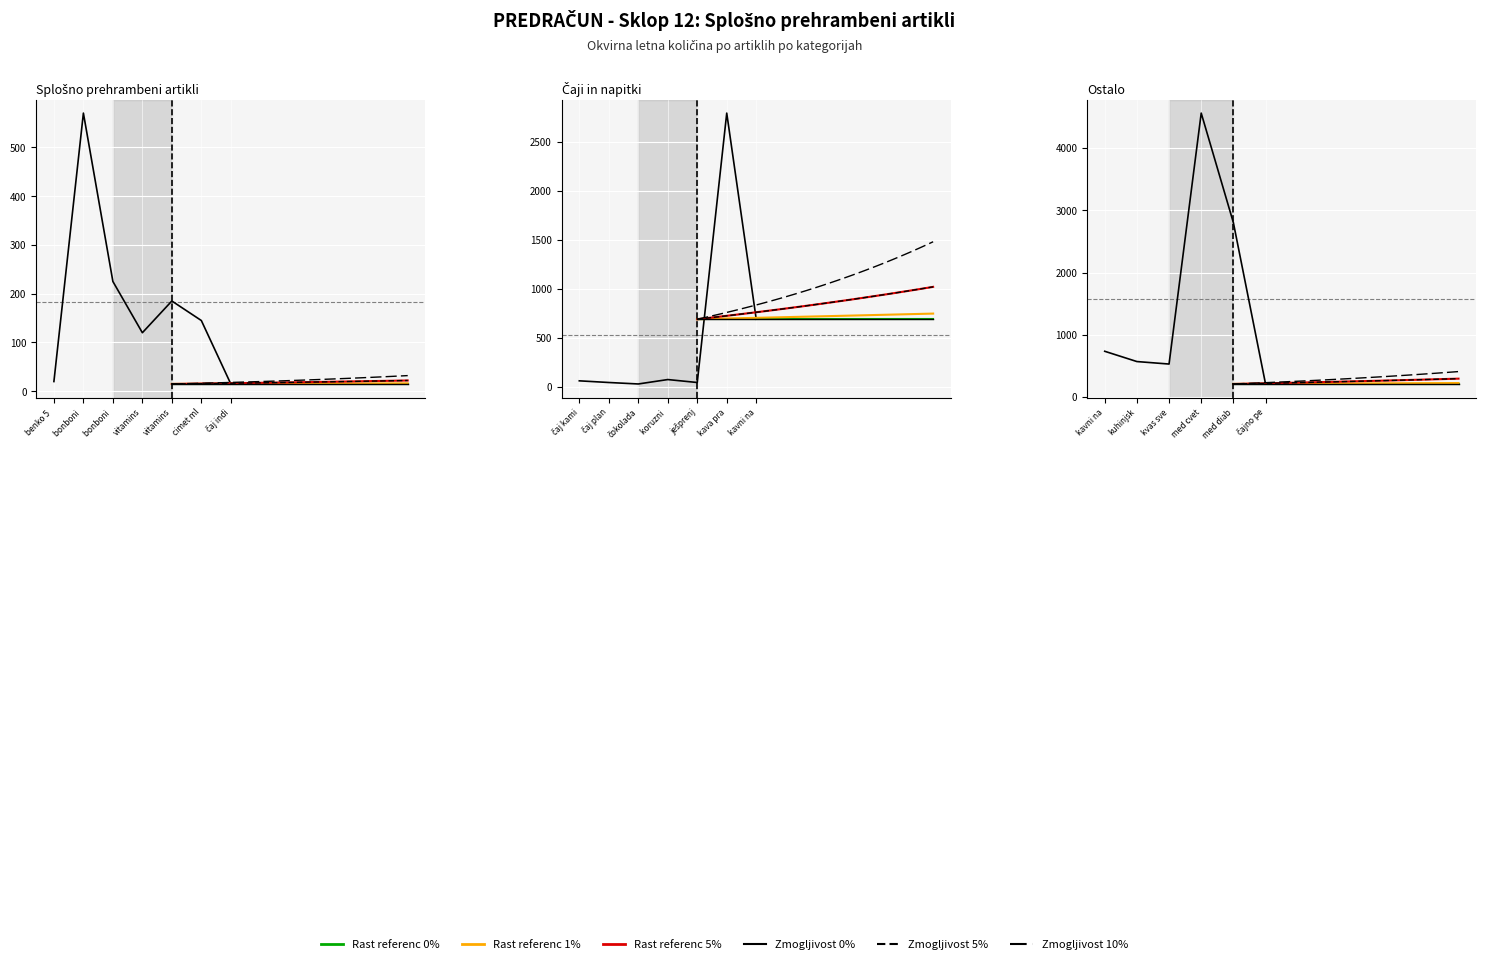

What is the ratio of the value at kavni nadomestek Proja to the value at bonboni mentol?

1.3